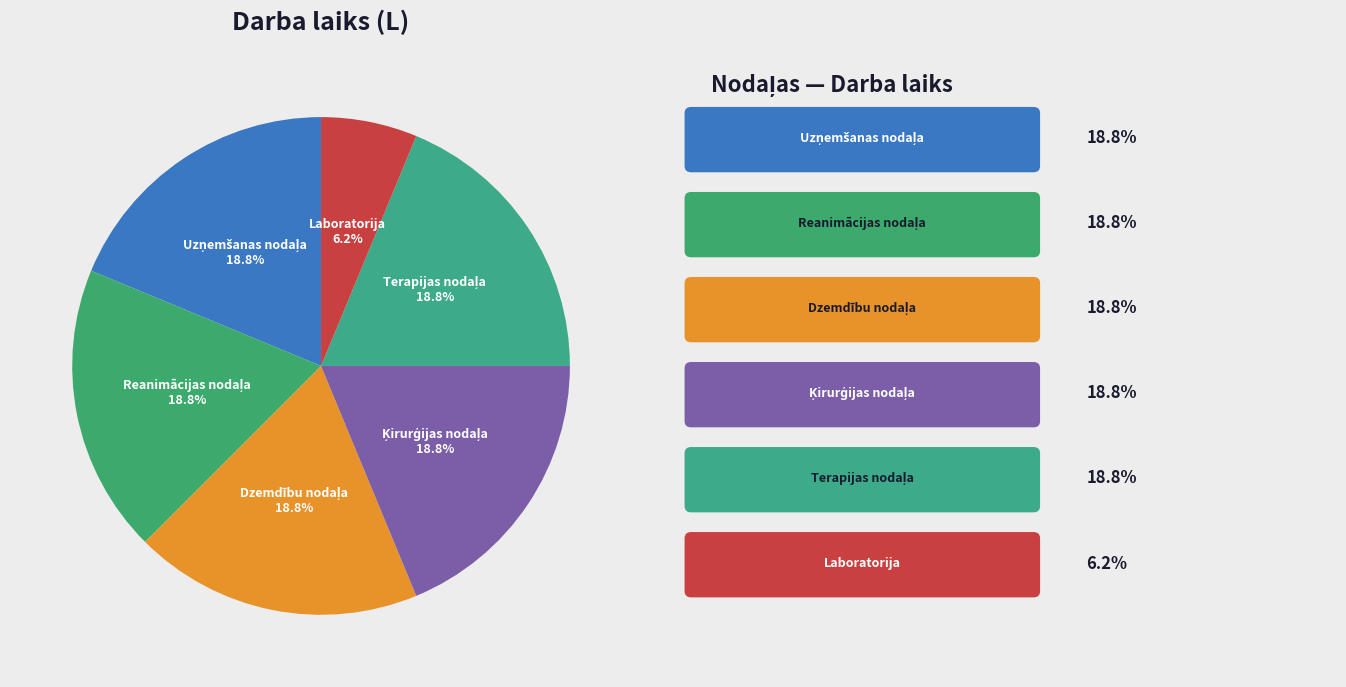

Which category has the smallest portion of the pie?

Laboratorija